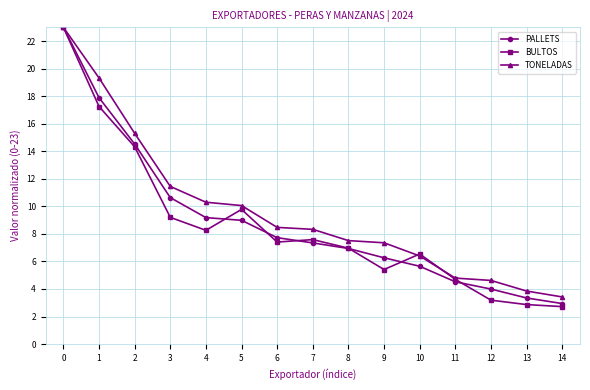

Rank the series by their average value, from highest to lowest.

TONELADAS, PALLETS, BULTOS